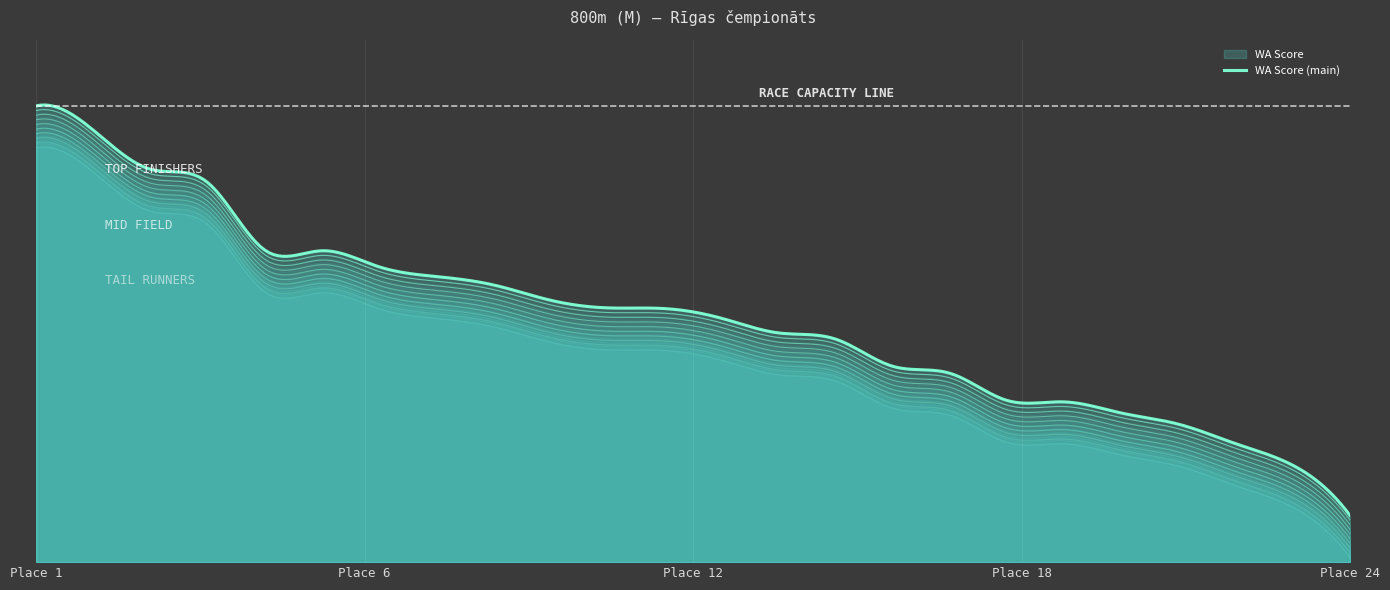

Read the value at 19.

530